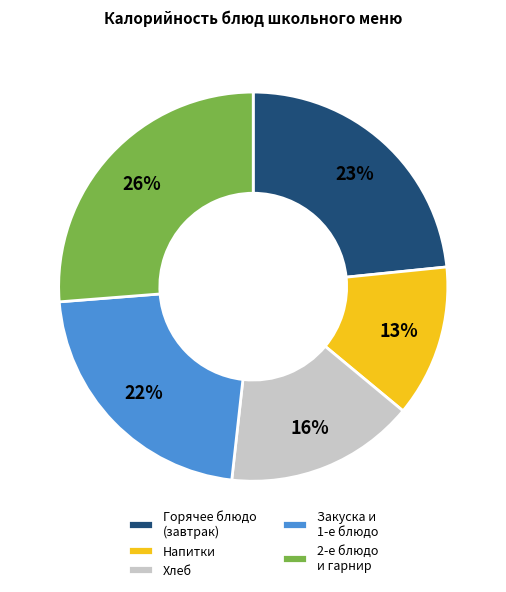

Do Закуска и 1-е блюдо and Напитки together represent more than half of the pie?

No